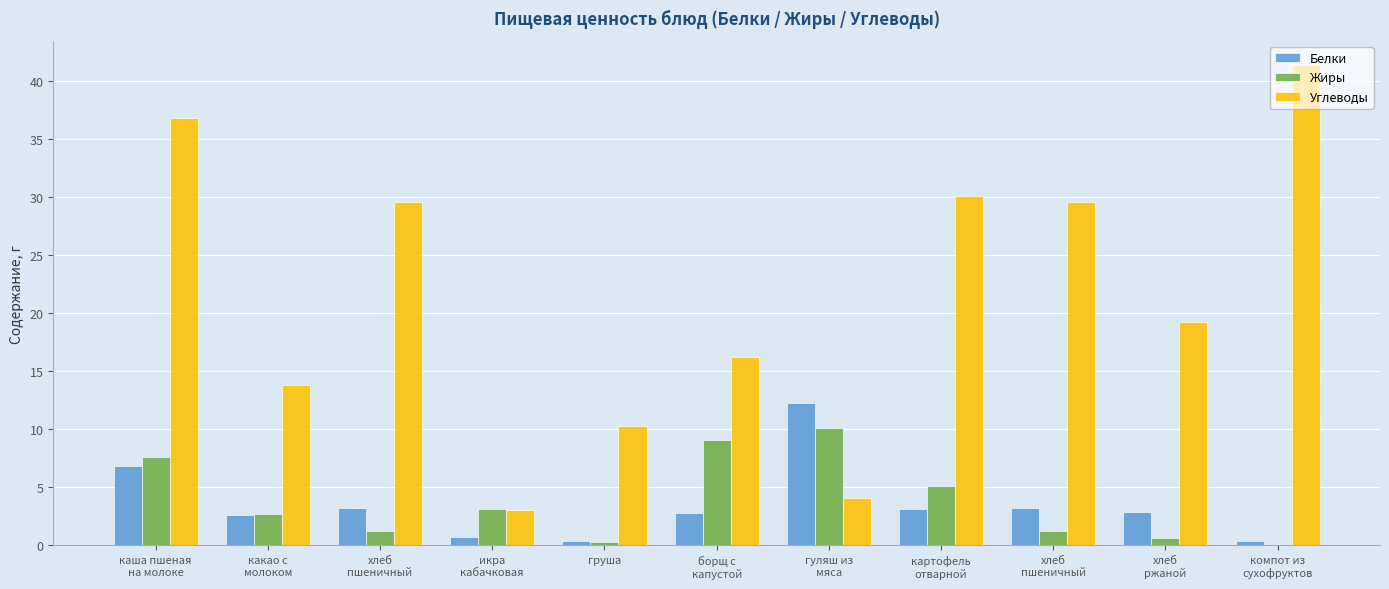

Between борщ с
капустой and икра
кабачковая, which is larger?

борщ с
капустой